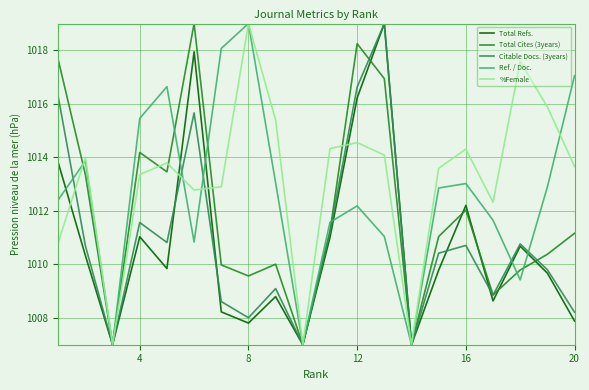

What is the maximum value for Total Cites (3years)?

1019.0